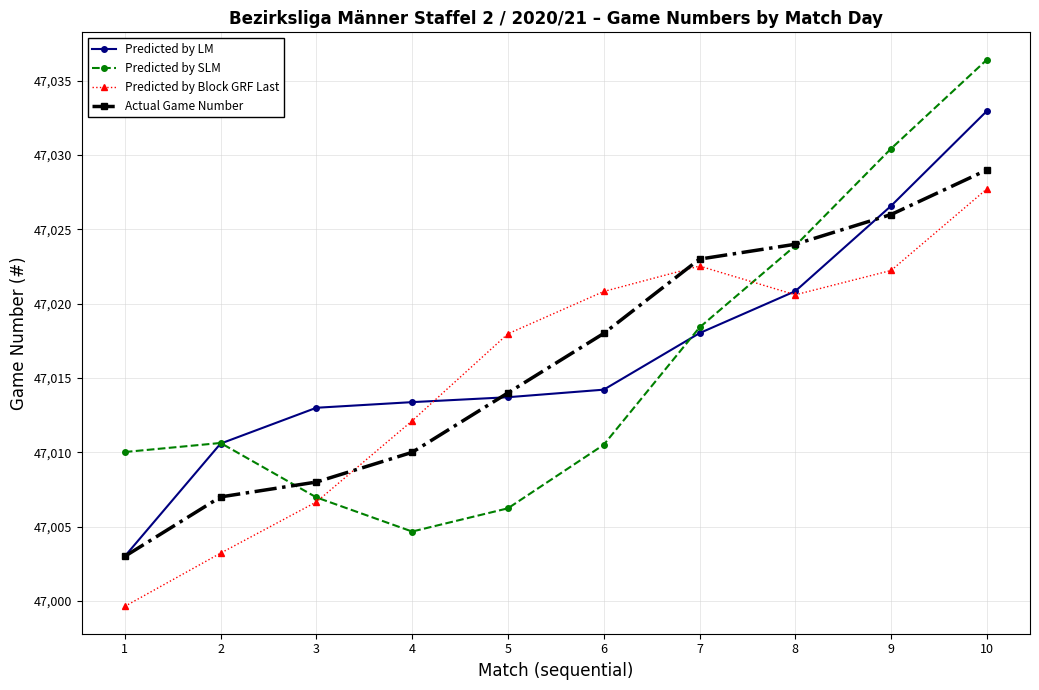

Does the chart display data point markers on the line(s)?

Yes